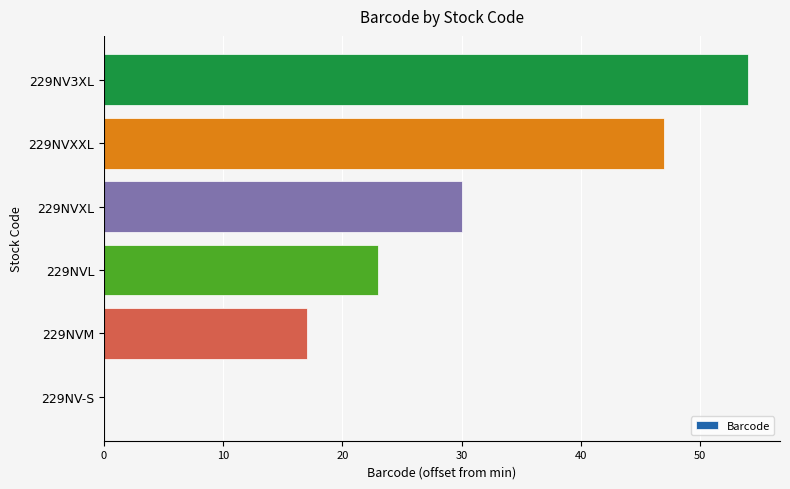

True or false: the data shows 0 at 229NV-S.

True